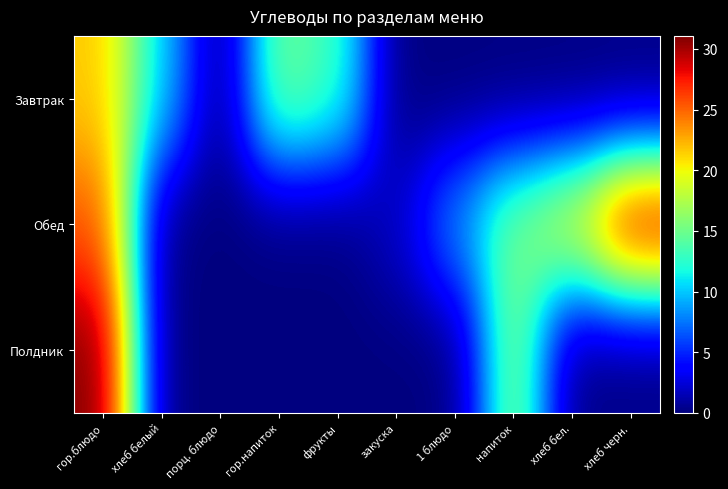

At how many categories does at least one series exceed 3?

8